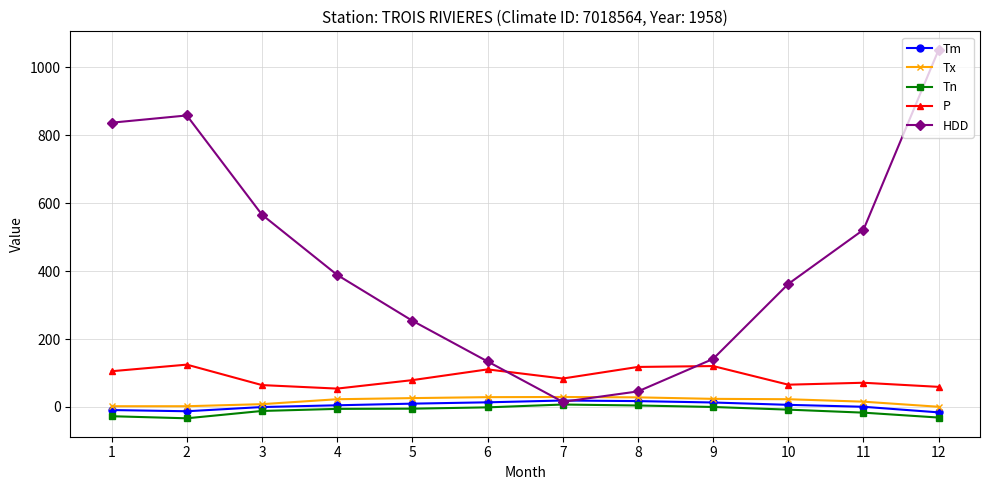

At which label does Tm first exceed 6?

5